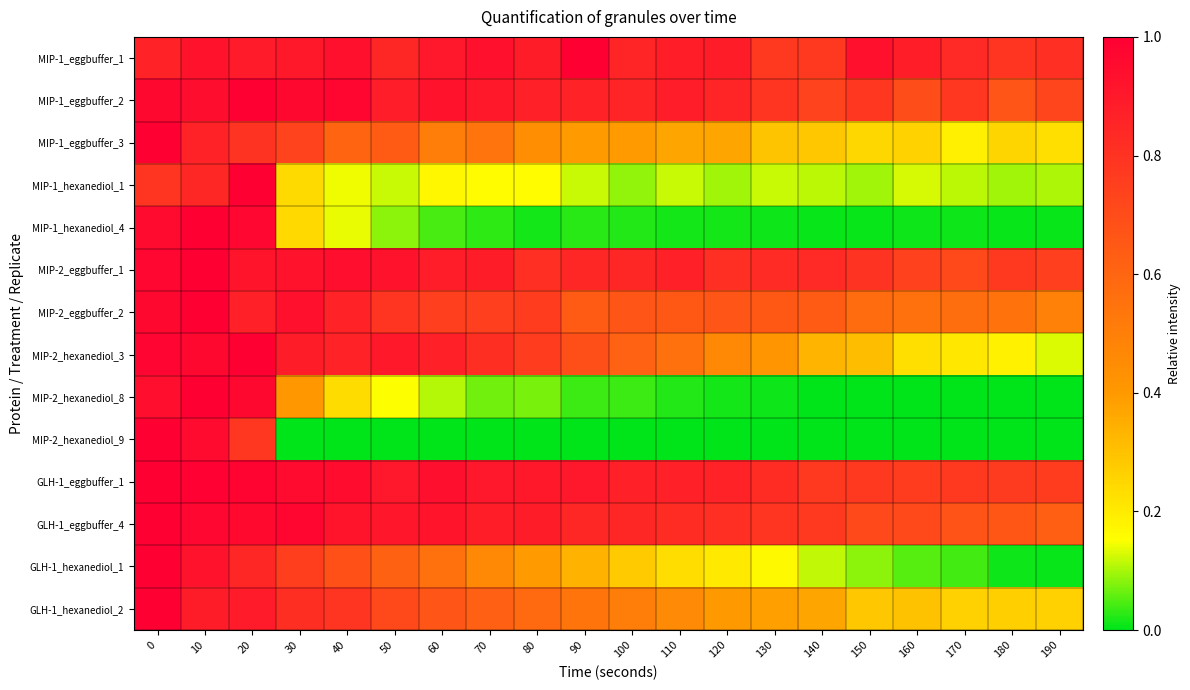

Reading left to right, extract all data points from this chart.

MIP-1_eggbuffer_1: 0=0.9	10=0.9	20=0.9	30=0.9	40=0.9	50=0.8	60=0.9	70=0.9	80=0.9	90=1.0	100=0.9	110=0.9	120=0.9	130=0.8	140=0.8	150=0.9	160=0.9	170=0.8	180=0.8	190=0.8
MIP-1_eggbuffer_2: 0=1.0	10=0.9	20=1.0	30=1.0	40=1.0	50=0.9	60=0.9	70=0.9	80=0.9	90=0.9	100=0.9	110=0.9	120=0.9	130=0.8	140=0.7	150=0.8	160=0.7	170=0.8	180=0.7	190=0.7
MIP-1_eggbuffer_3: 0=1.0	10=0.9	20=0.8	30=0.7	40=0.6	50=0.6	60=0.5	70=0.5	80=0.4	90=0.4	100=0.4	110=0.4	120=0.4	130=0.3	140=0.3	150=0.2	160=0.3	170=0.2	180=0.3	190=0.2
MIP-1_hexanediol_1: 0=0.8	10=0.8	20=1.0	30=0.2	40=0.1	50=0.1	60=0.2	70=0.2	80=0.2	90=0.1	100=0.1	110=0.1	120=0.1	130=0.1	140=0.1	150=0.1	160=0.1	170=0.1	180=0.1	190=0.1
MIP-1_hexanediol_4: 0=1.0	10=1.0	20=1.0	30=0.2	40=0.1	50=0.1	60=0.0	70=0.0	80=0.0	90=0.0	100=0.0	110=0.0	120=0.0	130=0.0	140=0.0	150=0.0	160=0.0	170=0.0	180=0.0	190=0.0
MIP-2_eggbuffer_1: 0=1.0	10=1.0	20=0.9	30=0.9	40=0.9	50=0.9	60=0.9	70=0.9	80=0.8	90=0.8	100=0.8	110=0.9	120=0.8	130=0.8	140=0.8	150=0.8	160=0.7	170=0.7	180=0.8	190=0.7
MIP-2_eggbuffer_2: 0=1.0	10=1.0	20=0.9	30=0.9	40=0.9	50=0.8	60=0.7	70=0.7	80=0.8	90=0.6	100=0.7	110=0.7	120=0.7	130=0.7	140=0.6	150=0.6	160=0.6	170=0.6	180=0.5	190=0.5
MIP-2_hexanediol_3: 0=1.0	10=1.0	20=1.0	30=0.9	40=0.9	50=0.9	60=0.9	70=0.8	80=0.8	90=0.7	100=0.6	110=0.6	120=0.5	130=0.4	140=0.3	150=0.3	160=0.2	170=0.2	180=0.2	190=0.1
MIP-2_hexanediol_8: 0=0.9	10=1.0	20=1.0	30=0.4	40=0.2	50=0.2	60=0.1	70=0.1	80=0.1	90=0.0	100=0.0	110=0.0	120=0.0	130=0.0	140=0.0	150=0.0	160=0.0	170=0.0	180=0.0	190=0.0
MIP-2_hexanediol_9: 0=1.0	10=1.0	20=0.8	30=0.0	40=0.0	50=0.0	60=0.0	70=0.0	80=0.0	90=0.0	100=0.0	110=0.0	120=0.0	130=0.0	140=0.0	150=0.0	160=0.0	170=0.0	180=0.0	190=0.0
GLH-1_eggbuffer_1: 0=1.0	10=1.0	20=1.0	30=1.0	40=1.0	50=0.9	60=0.9	70=0.9	80=0.9	90=0.9	100=0.9	110=0.9	120=0.9	130=0.8	140=0.8	150=0.8	160=0.8	170=0.8	180=0.8	190=0.8
GLH-1_eggbuffer_4: 0=1.0	10=1.0	20=1.0	30=1.0	40=0.9	50=0.9	60=0.9	70=0.9	80=0.9	90=0.9	100=0.9	110=0.8	120=0.8	130=0.8	140=0.8	150=0.7	160=0.7	170=0.7	180=0.7	190=0.6
GLH-1_hexanediol_1: 0=1.0	10=0.9	20=0.8	30=0.8	40=0.7	50=0.6	60=0.6	70=0.5	80=0.4	90=0.3	100=0.3	110=0.2	120=0.2	130=0.2	140=0.1	150=0.1	160=0.1	170=0.0	180=0.0	190=0.0
GLH-1_hexanediol_2: 0=1.0	10=0.9	20=0.9	30=0.8	40=0.8	50=0.7	60=0.7	70=0.6	80=0.6	90=0.5	100=0.5	110=0.5	120=0.4	130=0.4	140=0.4	150=0.3	160=0.3	170=0.3	180=0.3	190=0.3